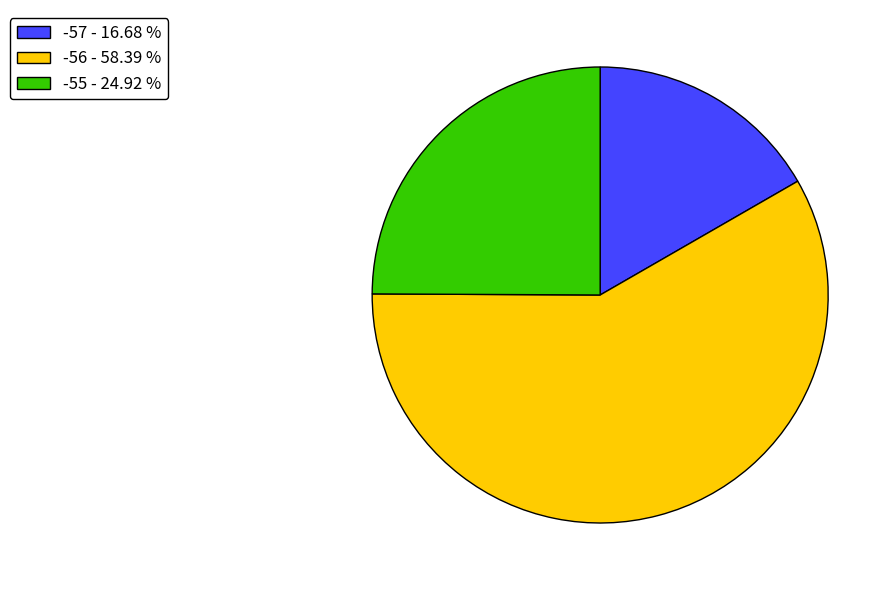

Count the number of slices in the pie.

3